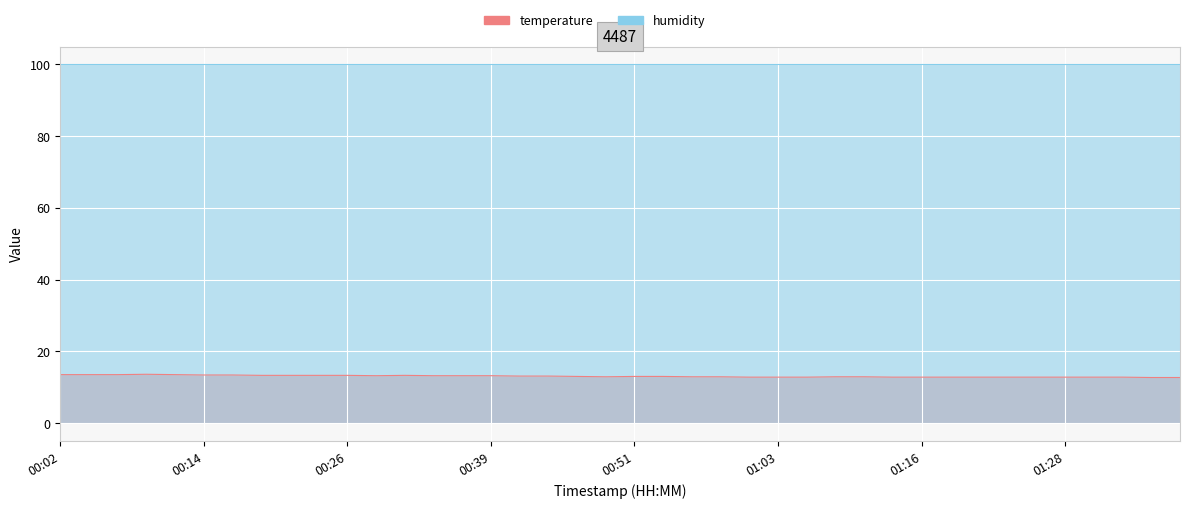

What is the sum of all values?

522.4